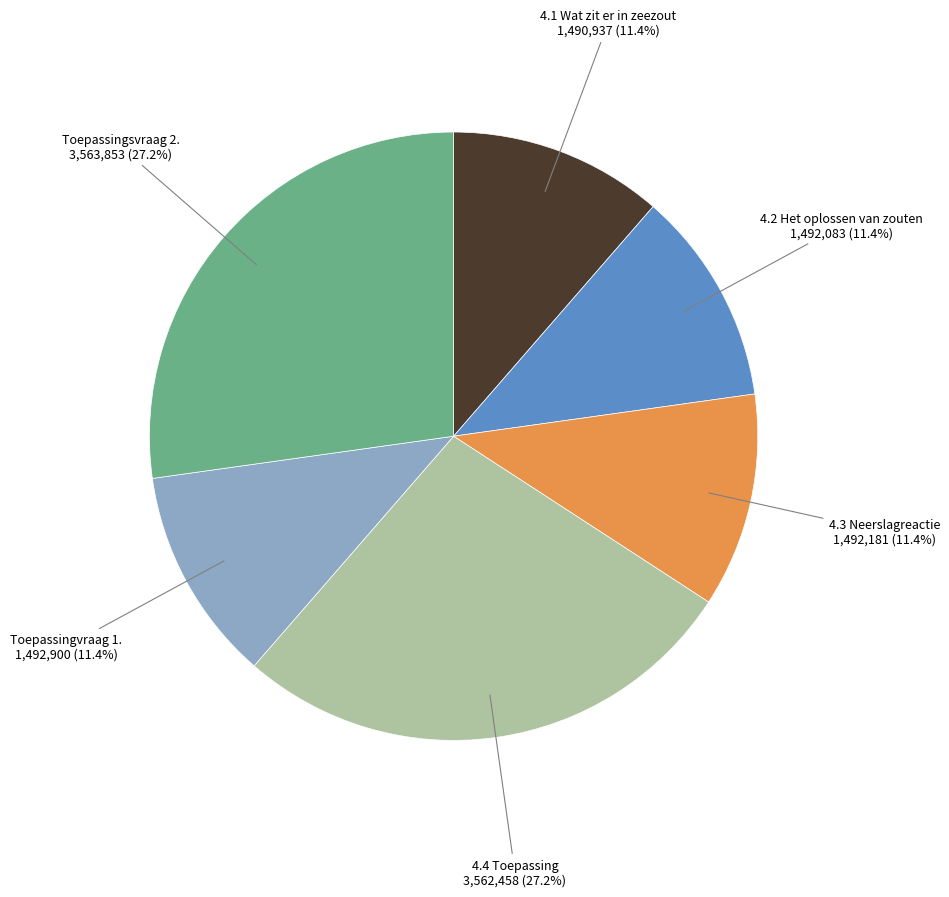

Is the sum of 4.4 Toepassing and 4.1 Wat zit er in zeezout greater than half?

No